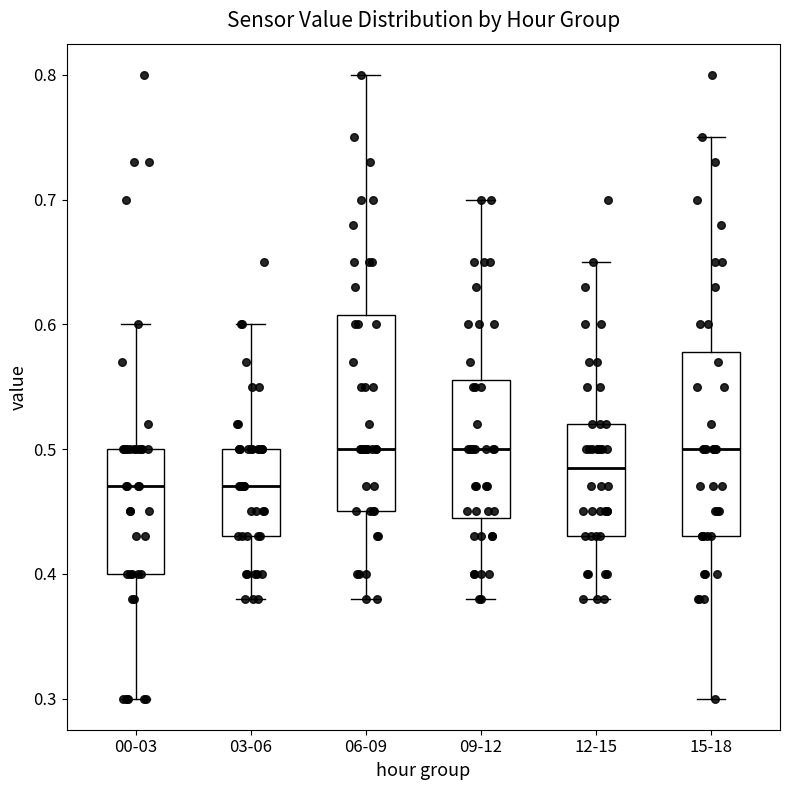

Reading left to right, transcribe this box plot: for each box, give where its median line is, the range the box spans, and where its two whiskers end, as read against the y-axis. The values are not printed on the chart, so give them approximately, as read against the axis.

00-03: median 0.47, box 0.40 to 0.50, whiskers 0.30 to 0.60
03-06: median 0.47, box 0.43 to 0.50, whiskers 0.38 to 0.60
06-09: median 0.50, box 0.45 to 0.61, whiskers 0.38 to 0.80
09-12: median 0.50, box 0.45 to 0.56, whiskers 0.38 to 0.70
12-15: median 0.49, box 0.43 to 0.52, whiskers 0.38 to 0.65
15-18: median 0.50, box 0.43 to 0.58, whiskers 0.30 to 0.75